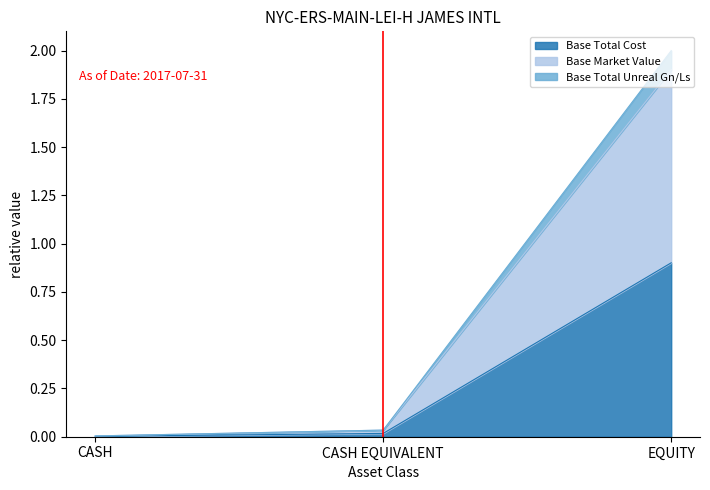

What is the total value across all series at EQUITY?

2.0